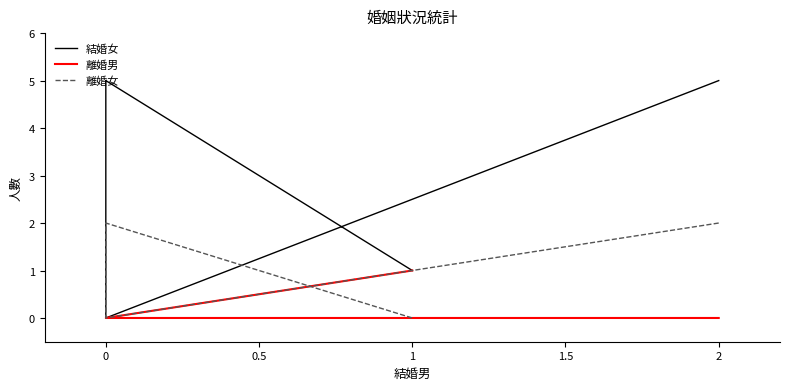

Reading left to right, extract all data points from this chart.

結婚女: 5	0	5	1
離婚男: 0	0	0	1
離婚女: 2	0	2	0